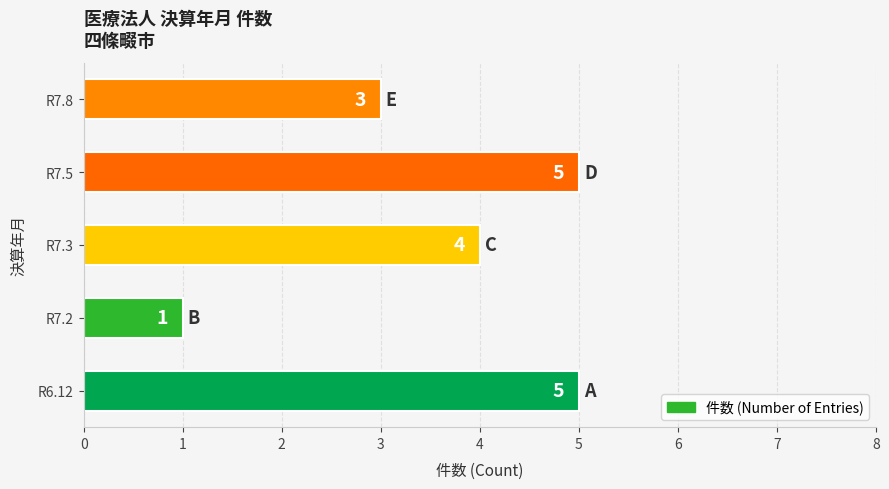

What is the minimum value shown in the chart?

1